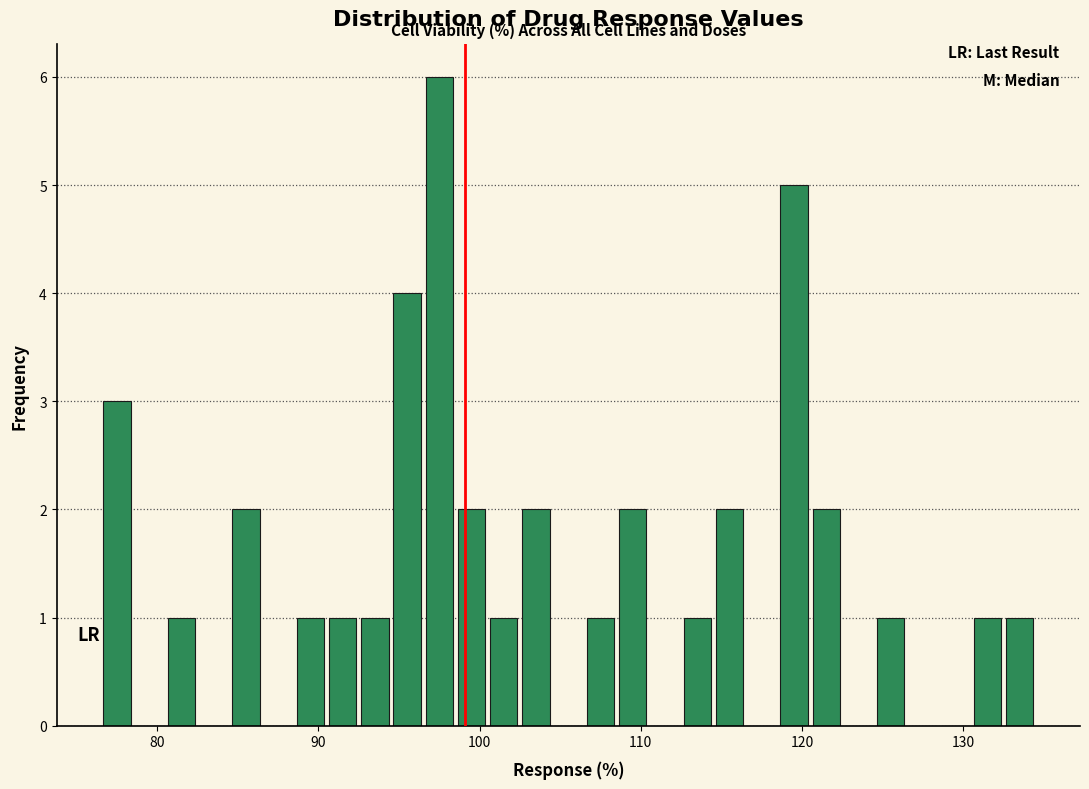

Read against the x-axis, roughly where is the centre of the tallest bar?

98